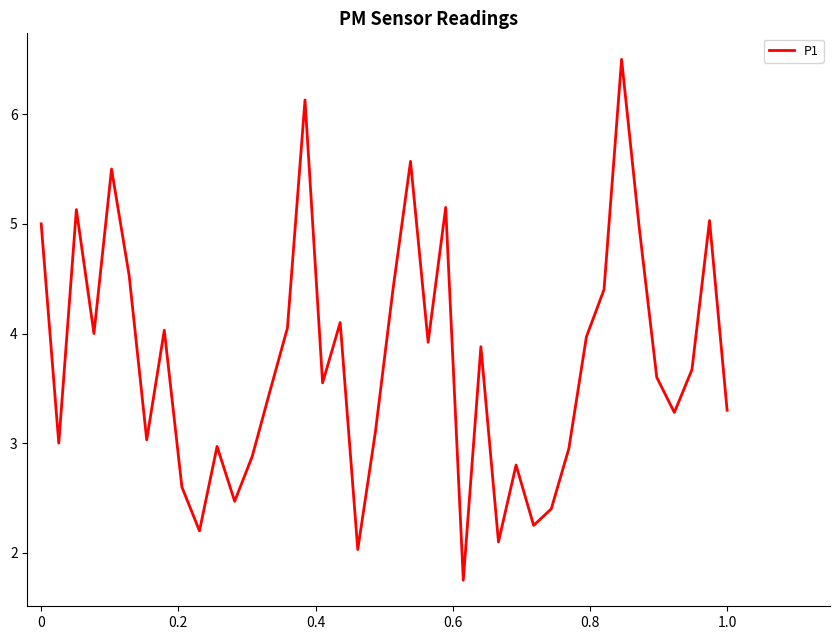

What is the minimum value shown in the chart?

1.8